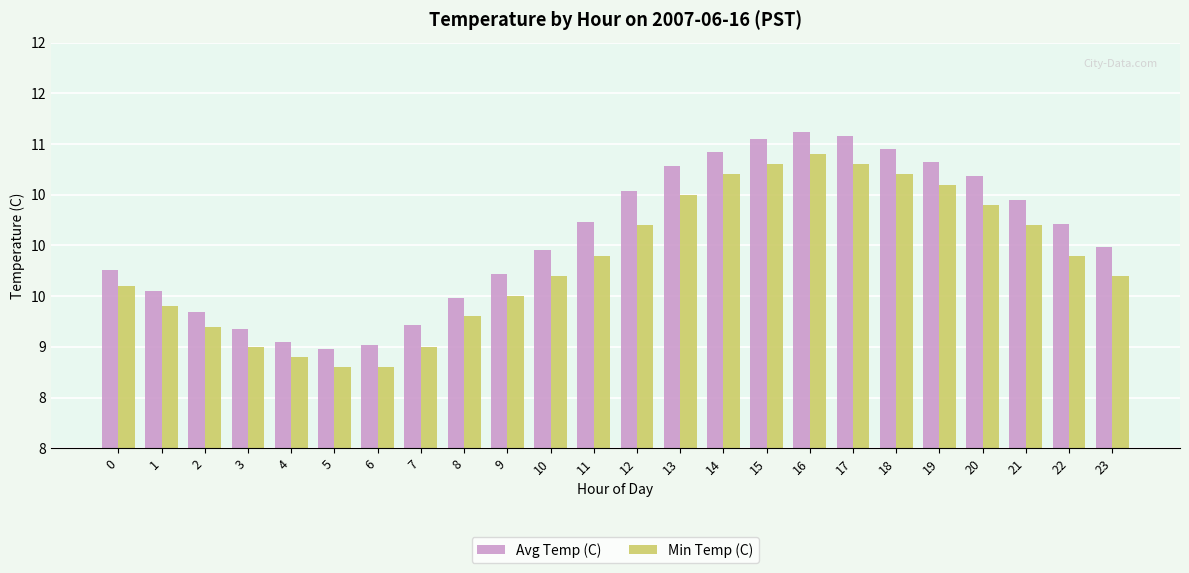

What are all the series names shown in the legend?

Avg Temp (C), Min Temp (C)